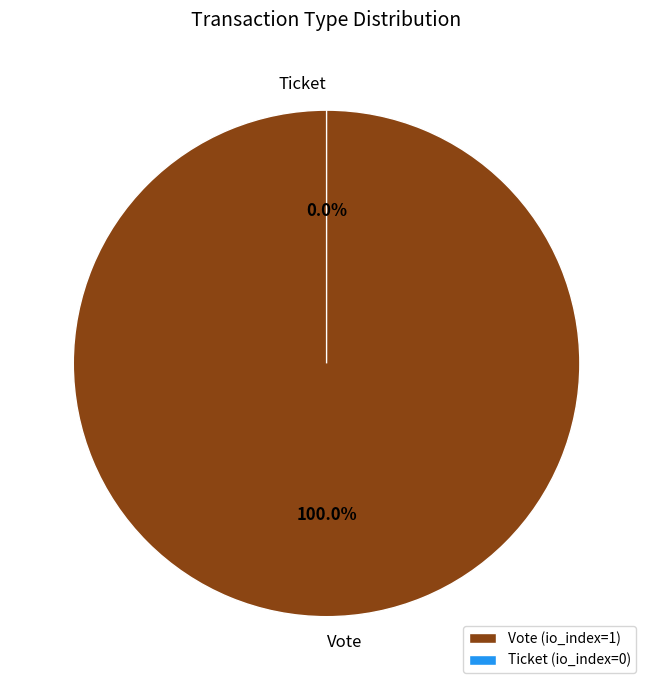

The Vote slice represents 90% of the pie. True or false?

False